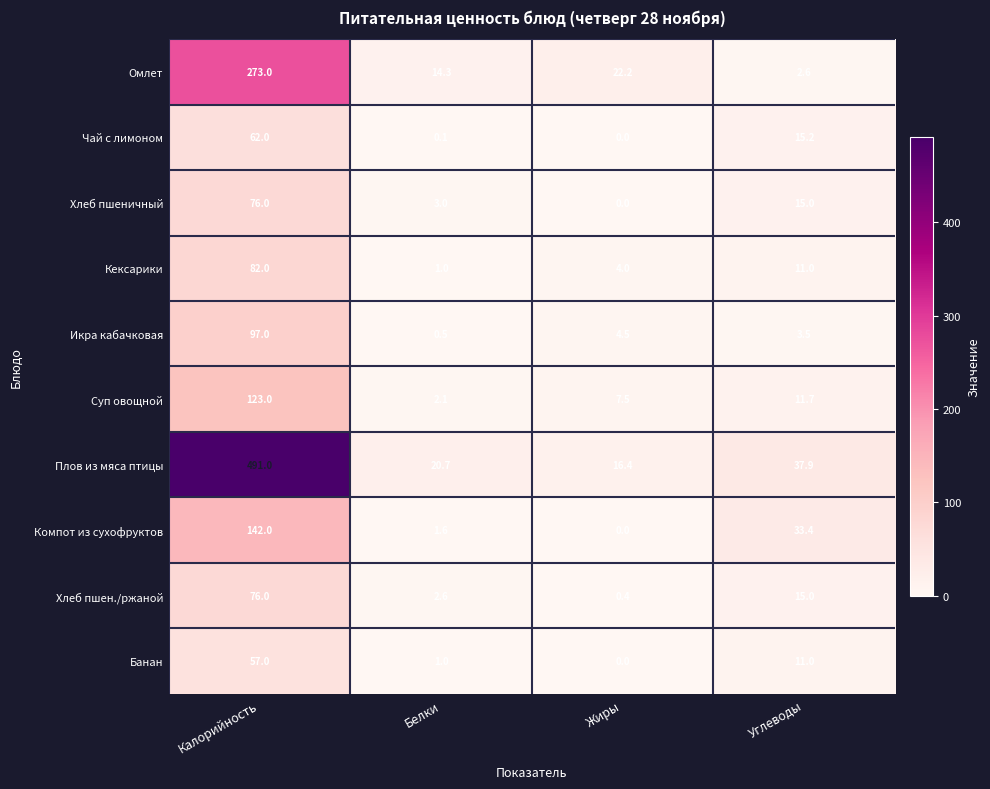

At which label does Банан reach its peak?

Калорийность